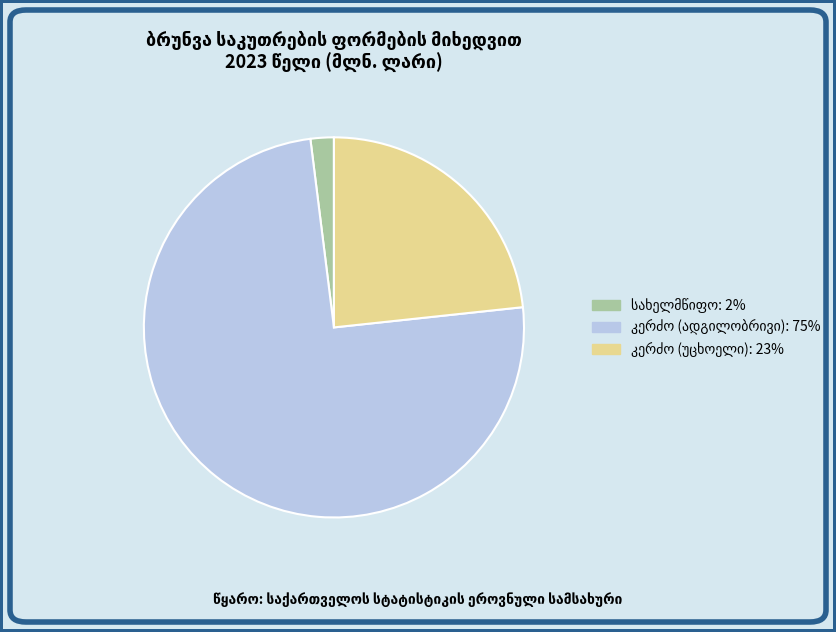

Is there a majority slice in this chart?

Yes